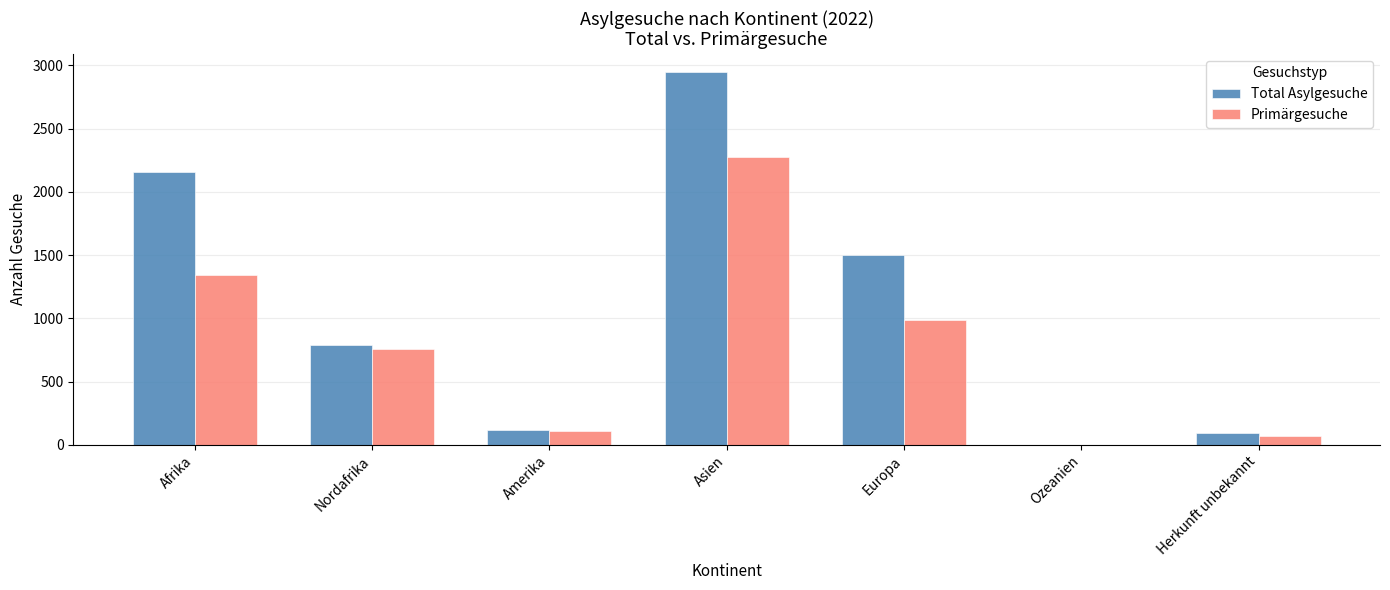

How many data points does each series have?

7